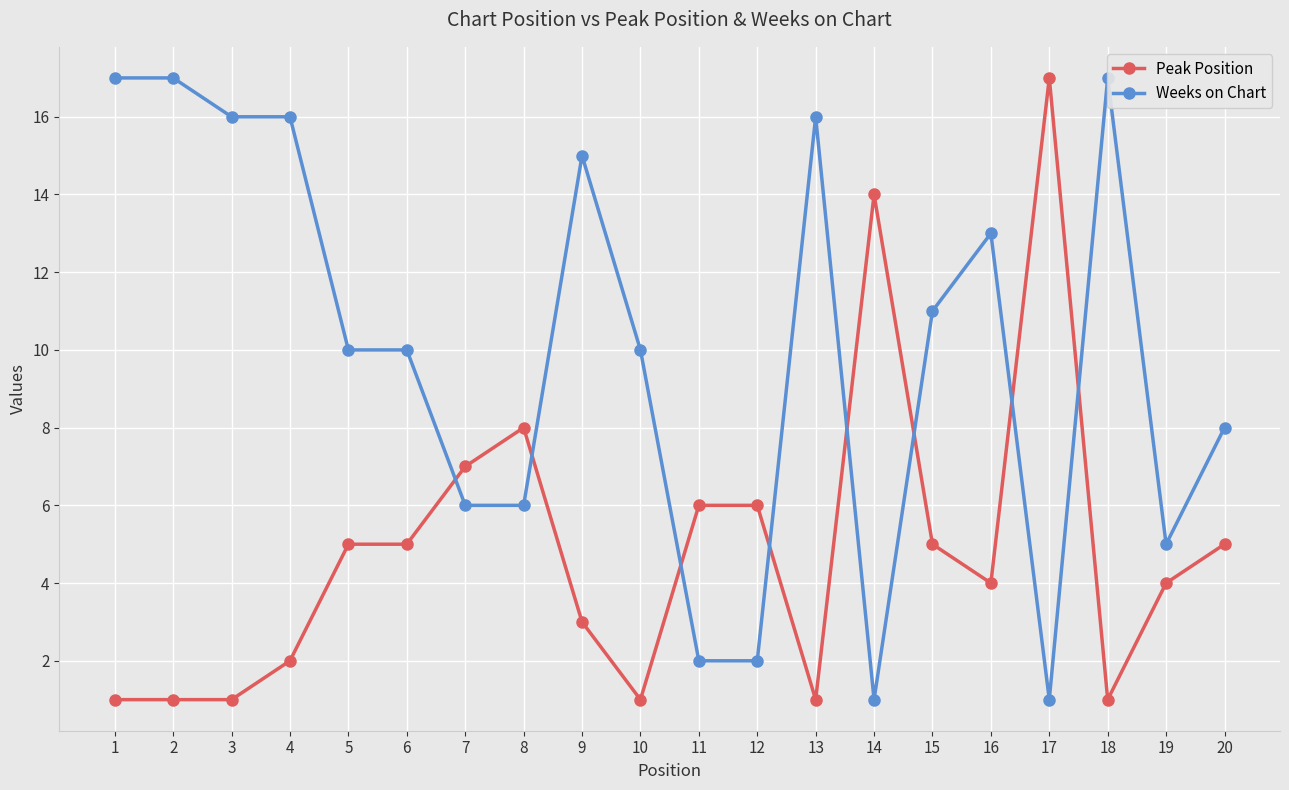

In Weeks on Chart, how many points are lower than both neighbors (excluding endpoints)?

3